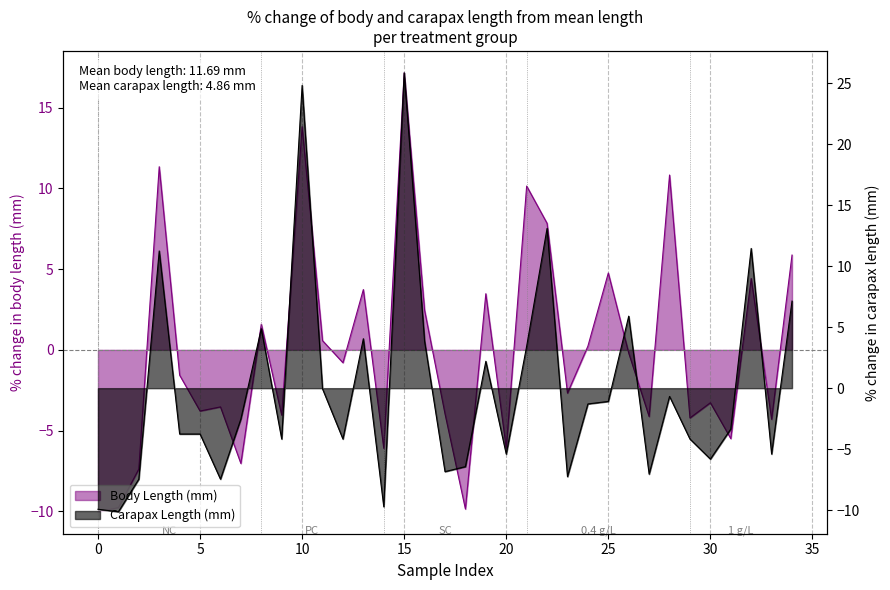

How many values in Body Length (mm) are above zero?

15